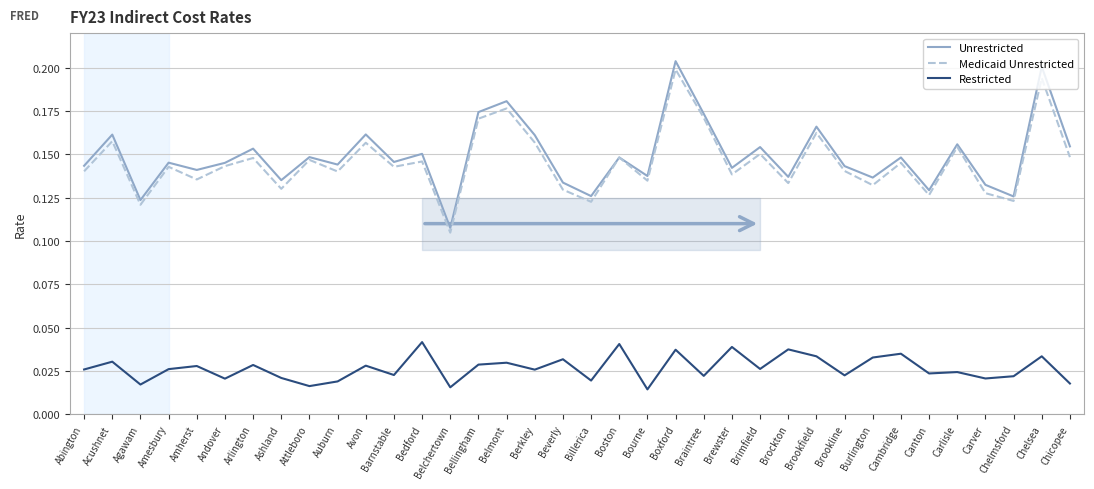

Where is the first local minimum for Unrestricted?

Agawam